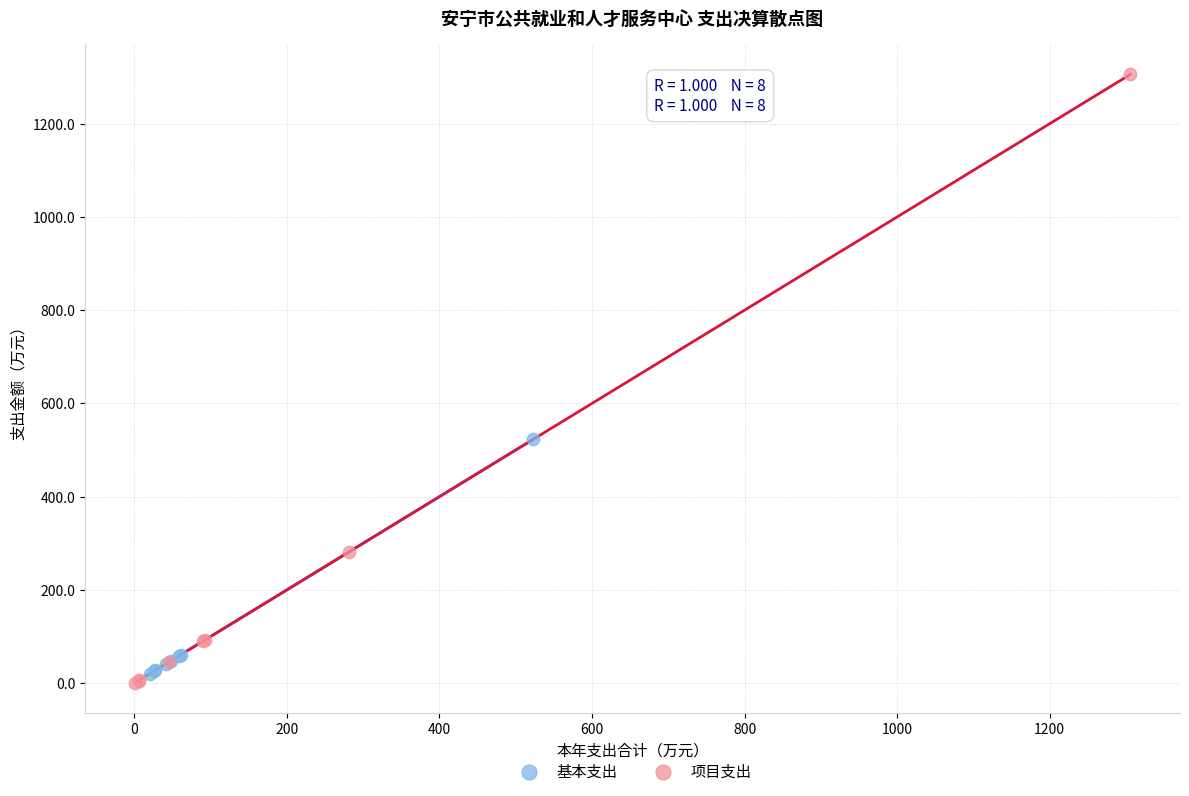

What are all the series names shown in the legend?

基本支出, 项目支出